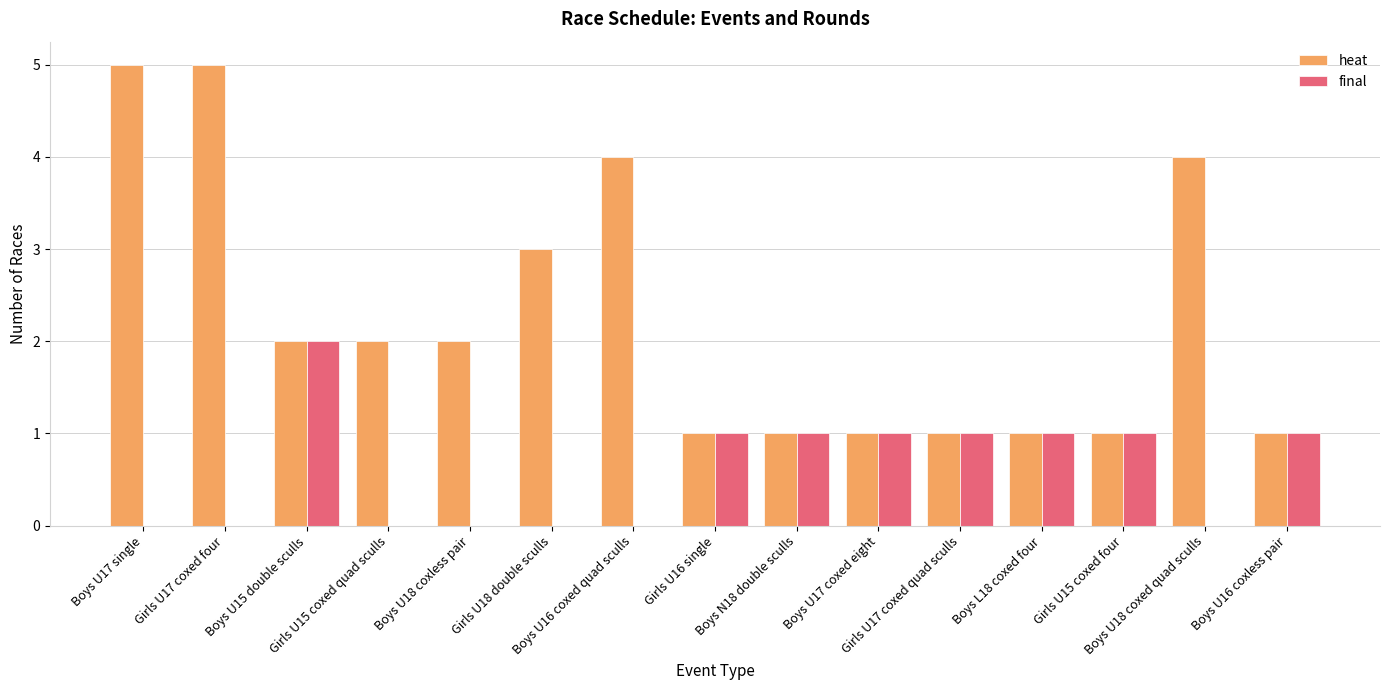

What is the highest value of the heat series?

5